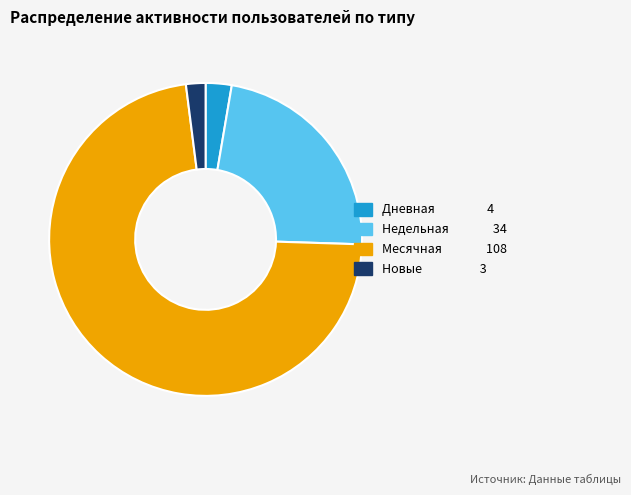

Is there a majority slice in this chart?

Yes